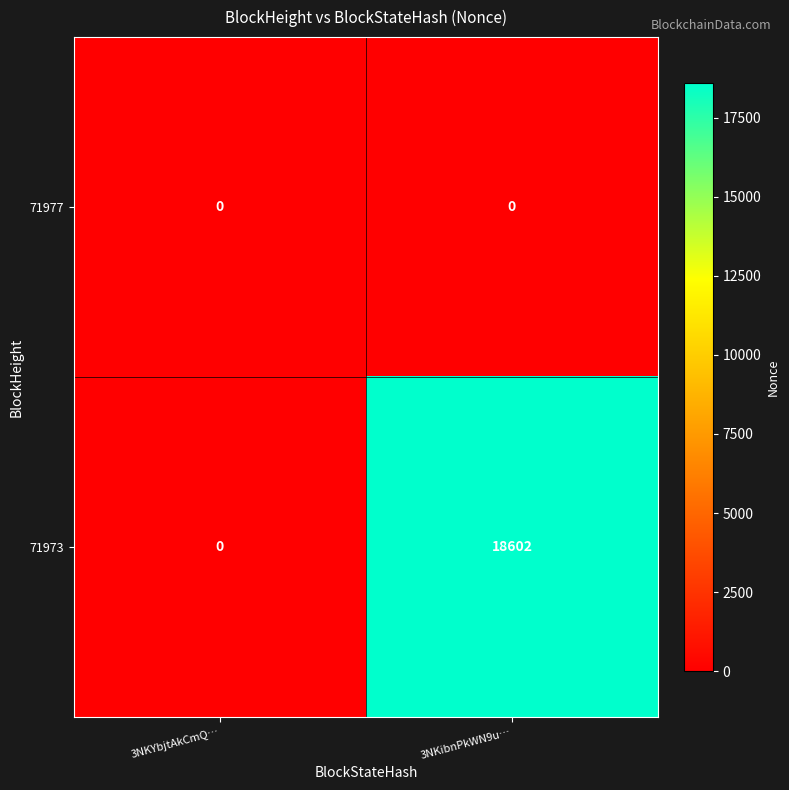

What is the maximum value shown in the chart?

18602